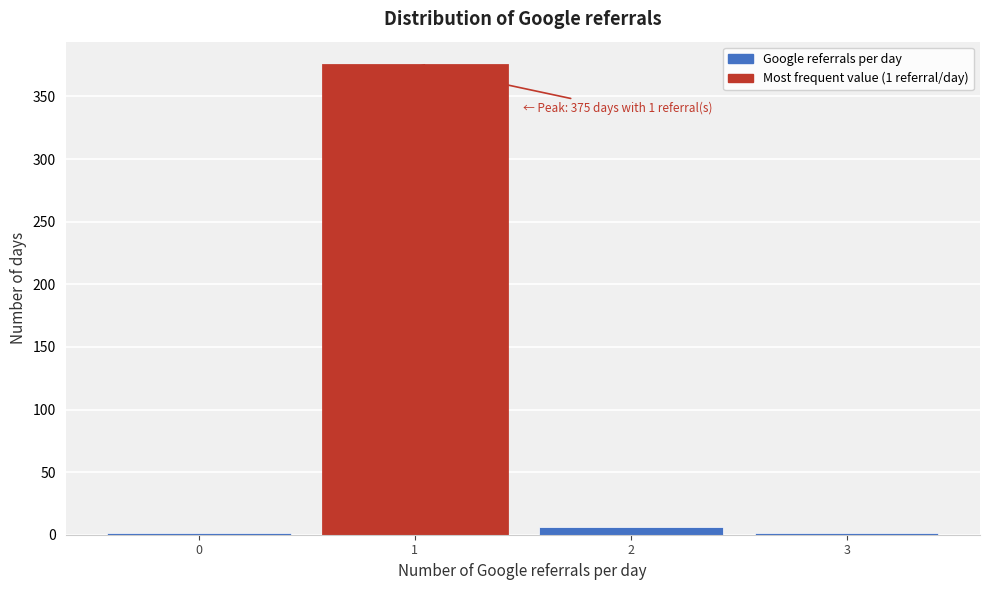

Over which range of the x-axis is the bar tallest?

0.5 to 1.5